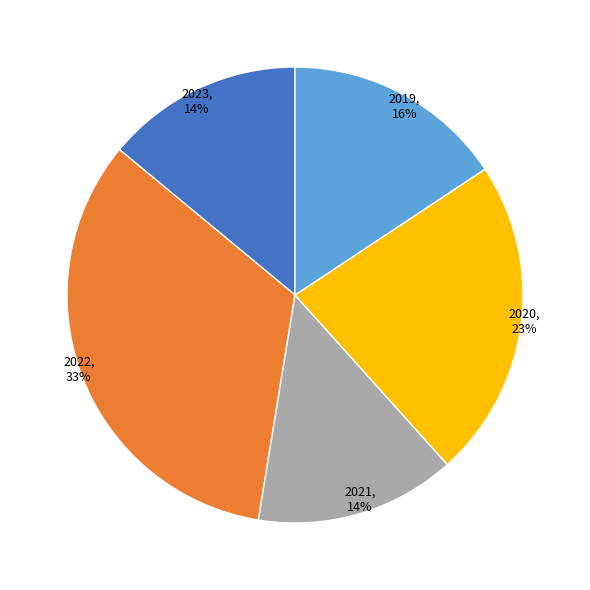

To the nearest percent, what portion does 2019 represent?

16%